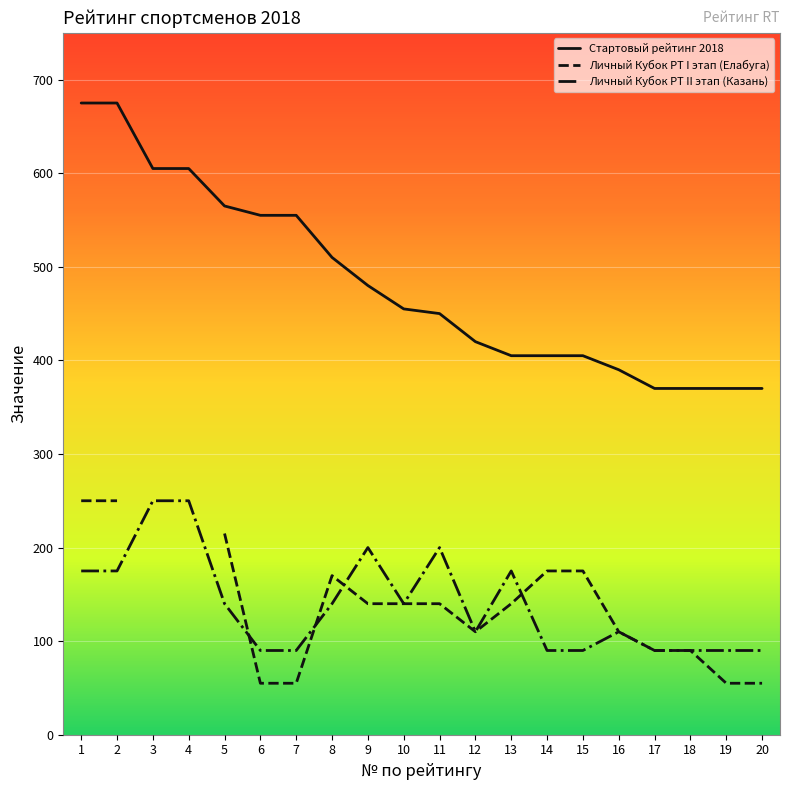

At how many categories does at least one series exceed 652?

2